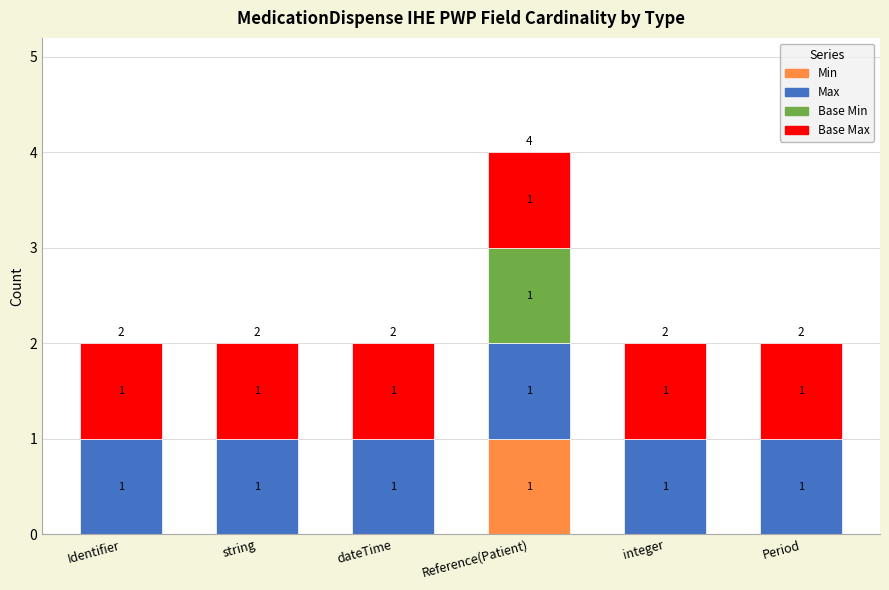

The value of Min at Reference(Patient) is 1. True or false?

True